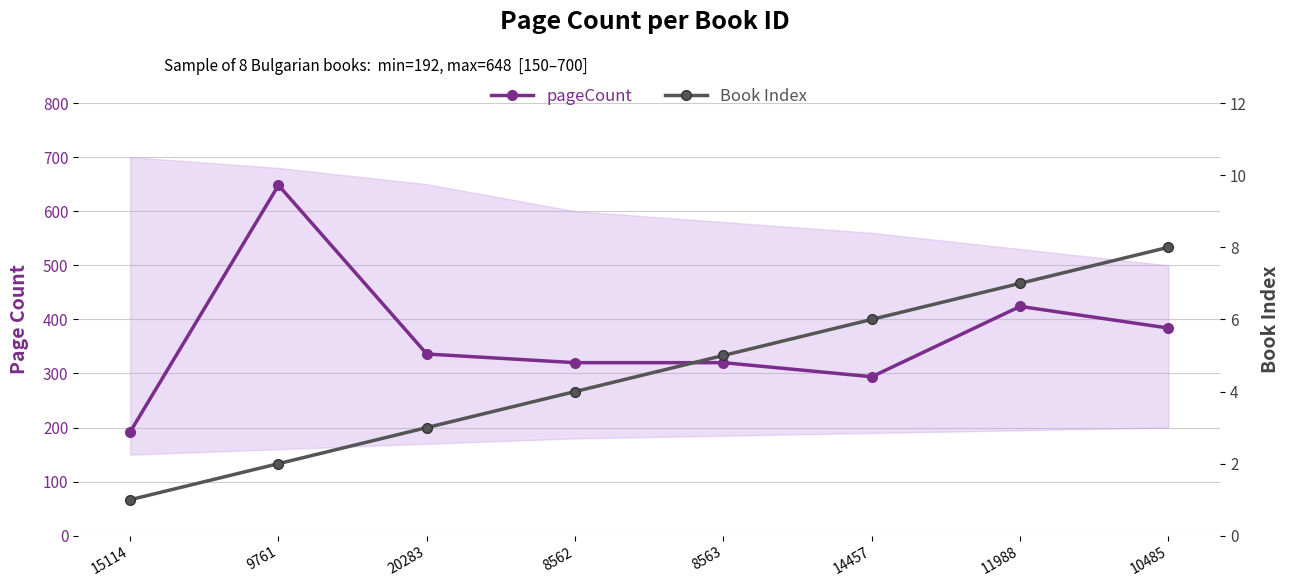

What are all the series names shown in the legend?

pageCount, Book Index